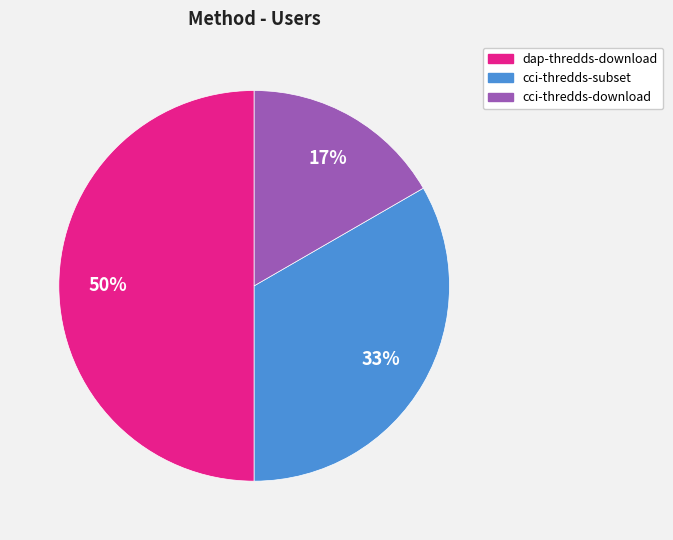

Which category has the smallest portion of the pie?

cci-thredds-download